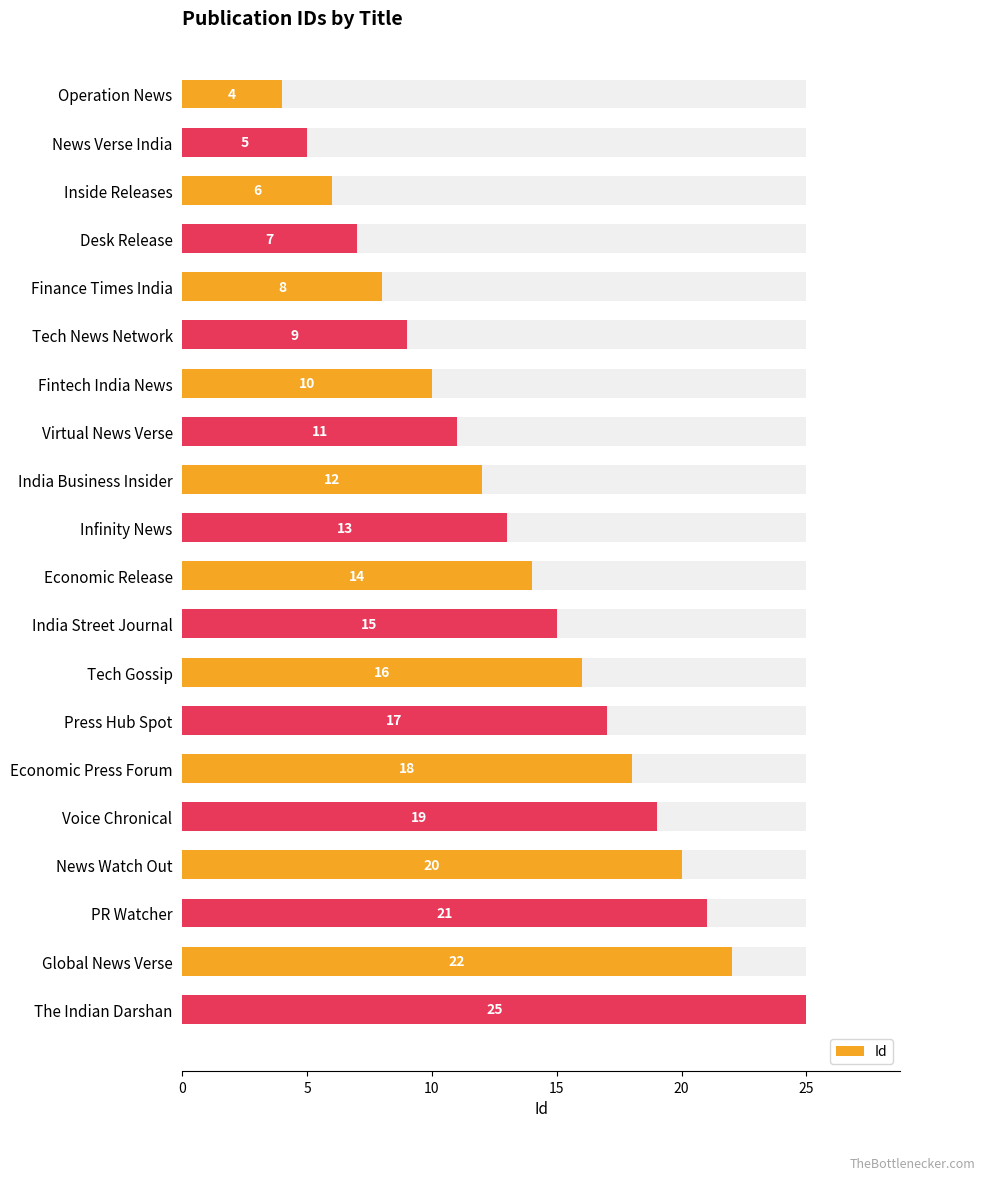

What is the approximate value at 17?

21